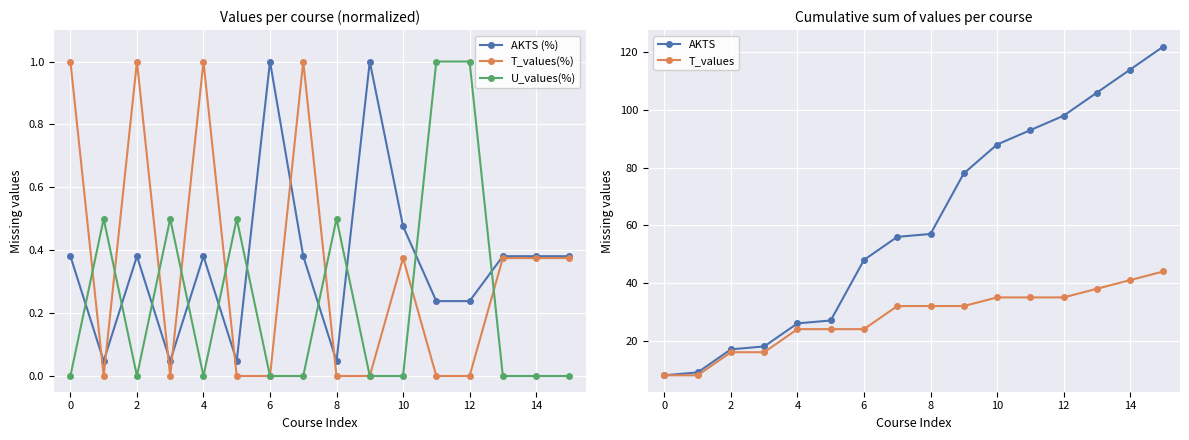

Which category has the highest value across all series?

15